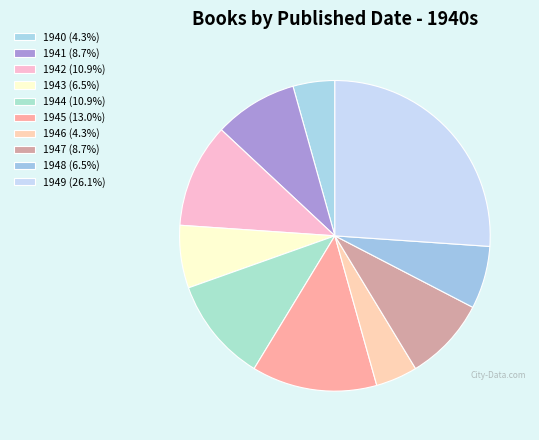

Is there any slice that represents more than half of the pie?

No